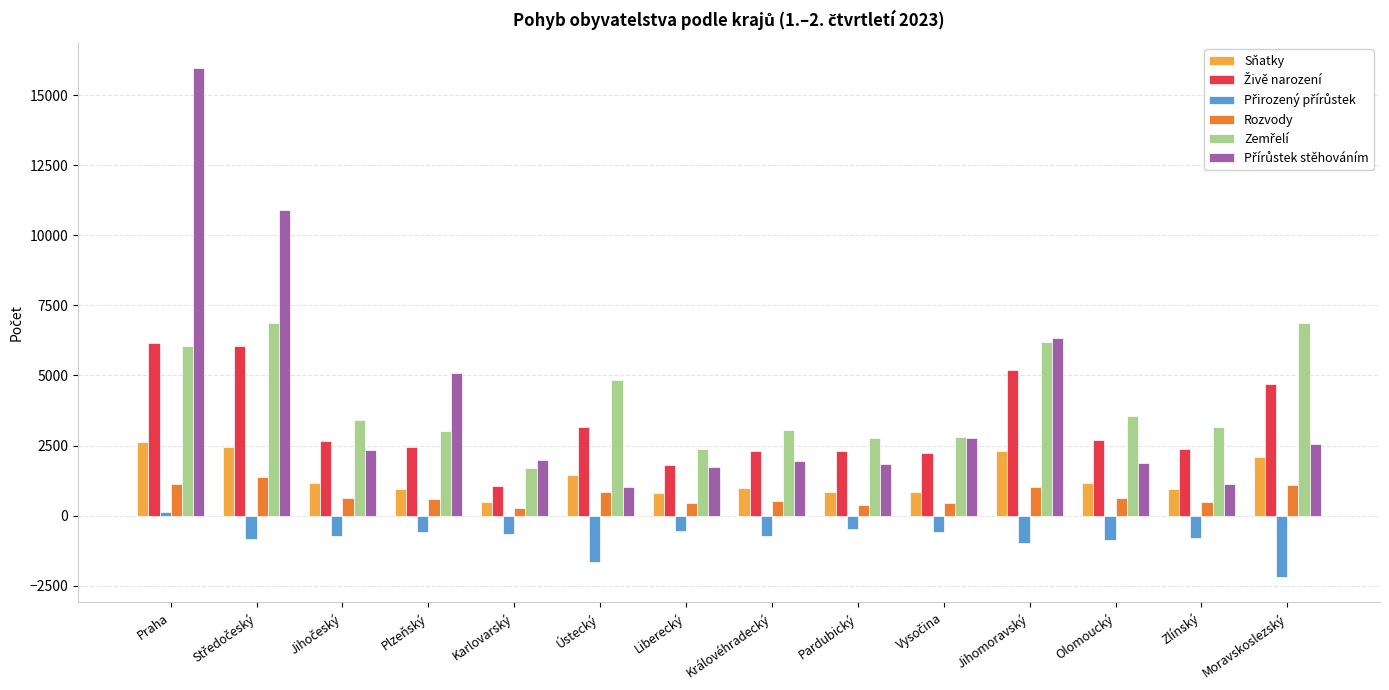

What is the sum of the Rozvody values at Liberecký and Královéhradecký?

970